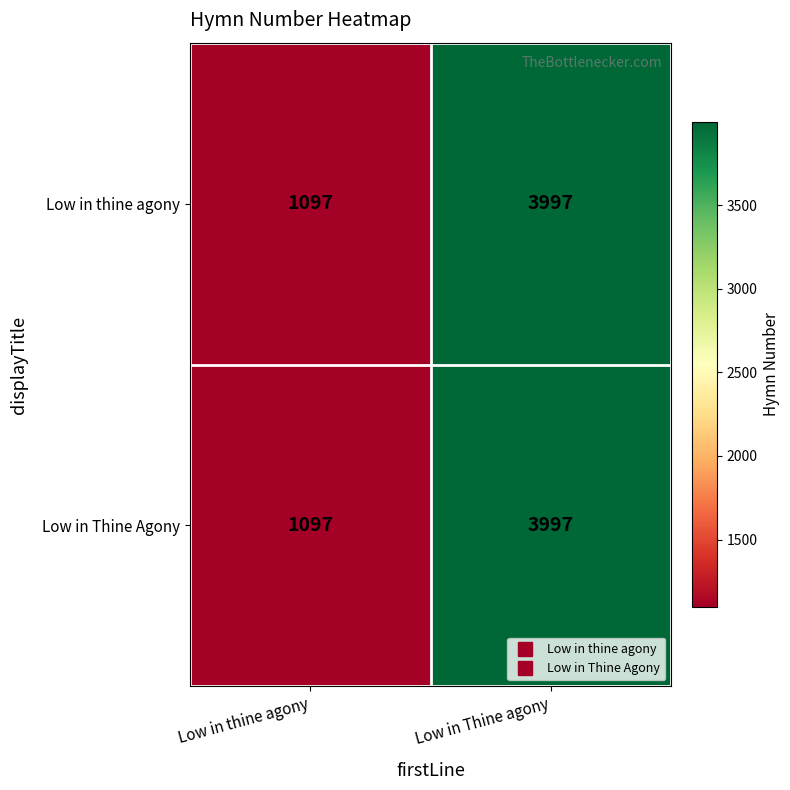

How many distinct data groups are displayed?

2